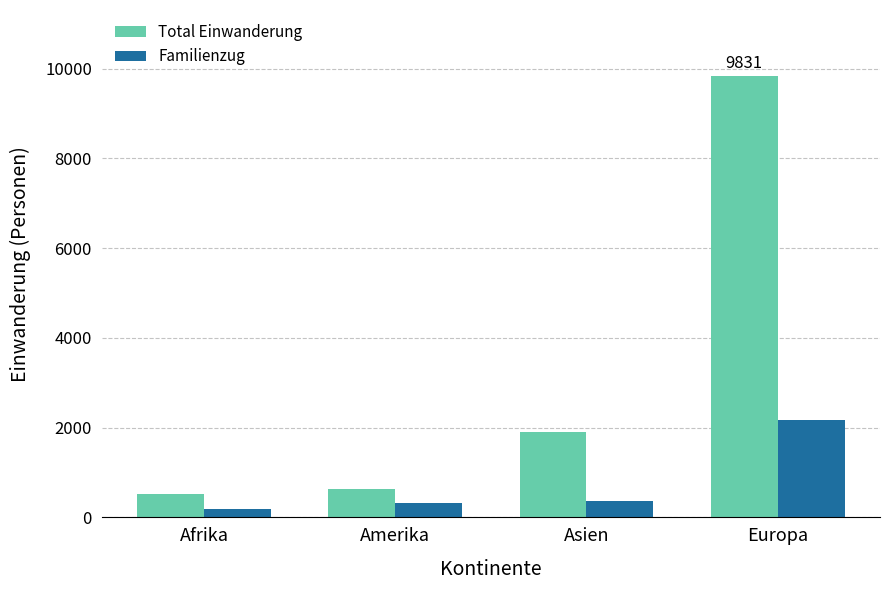

What is the label of the 3rd bar from the left?

Asien